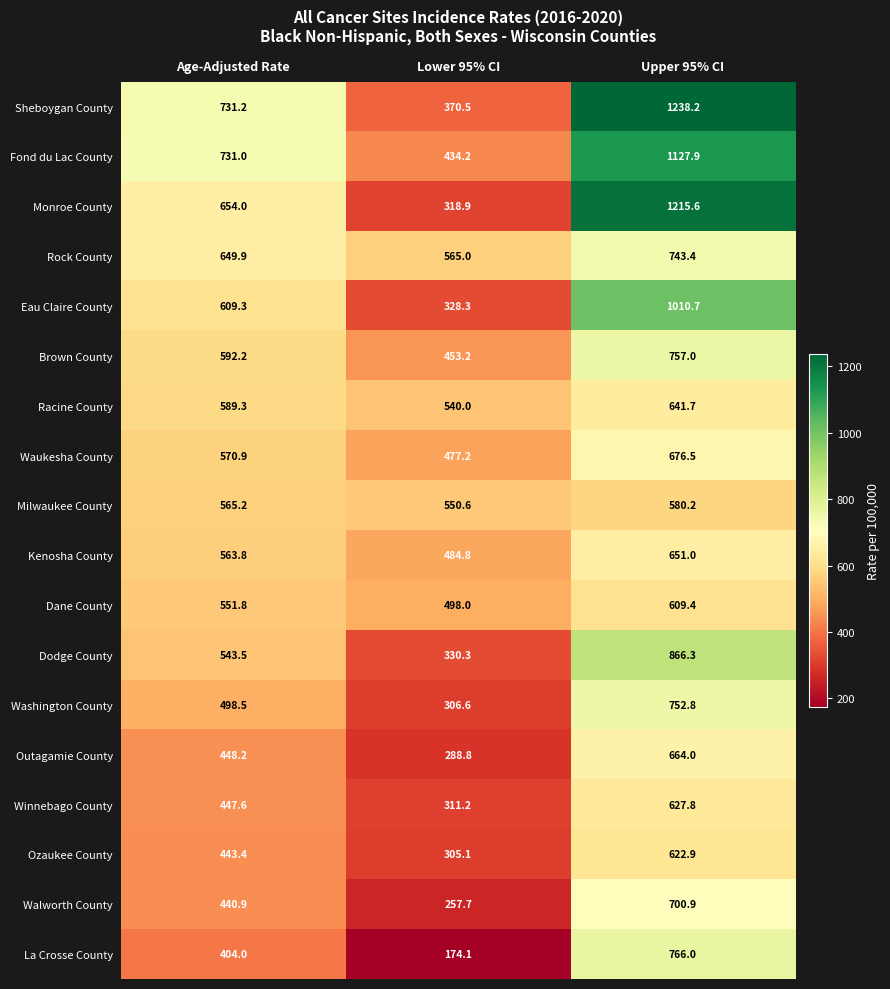

The value of Winnebago County at Lower 95% CI is 104.0. True or false?

False